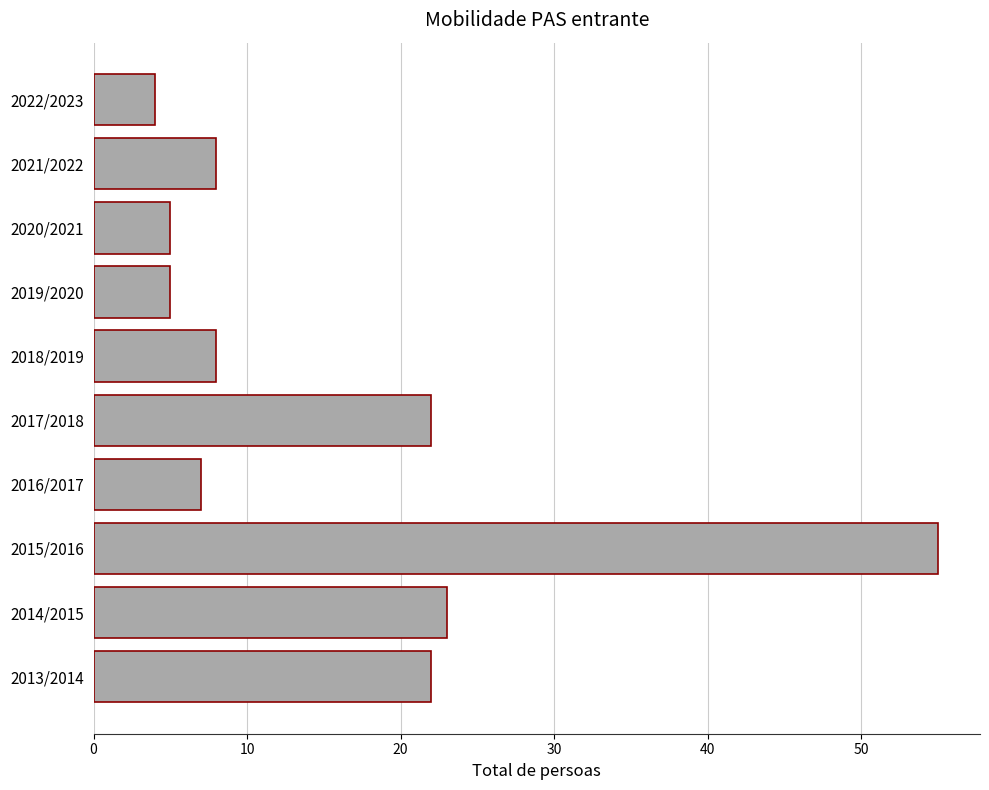

True or false: the data shows 22 at 2013/2014.

True